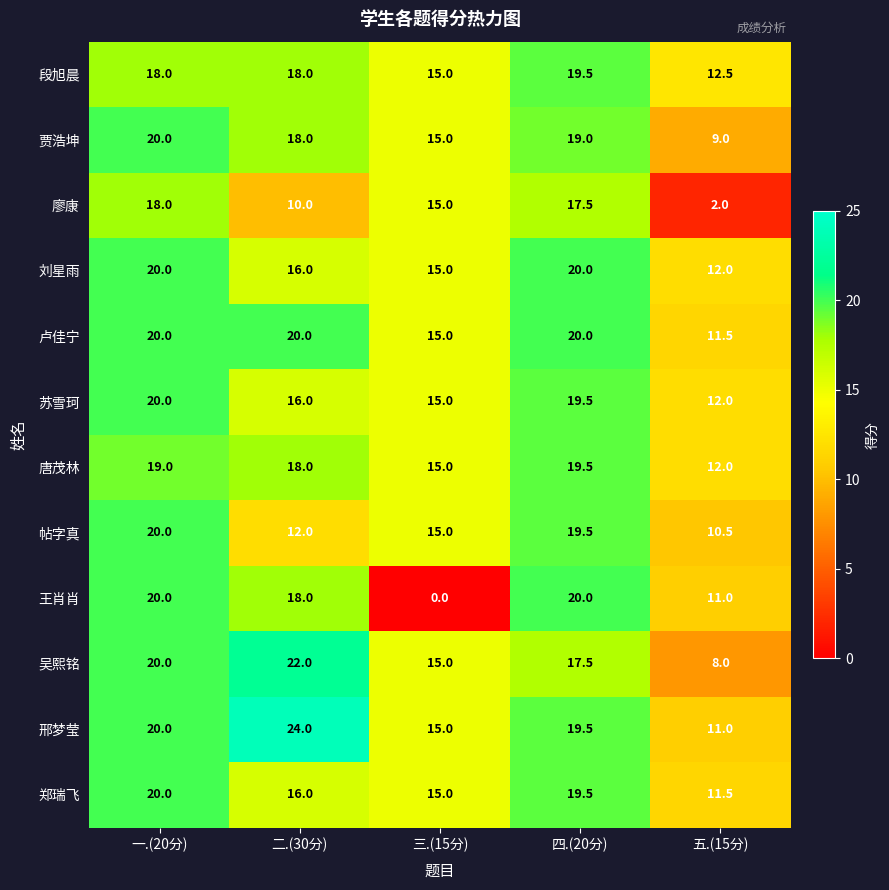

Which category has the highest value in the 贾浩坤 series?

一.(20分)